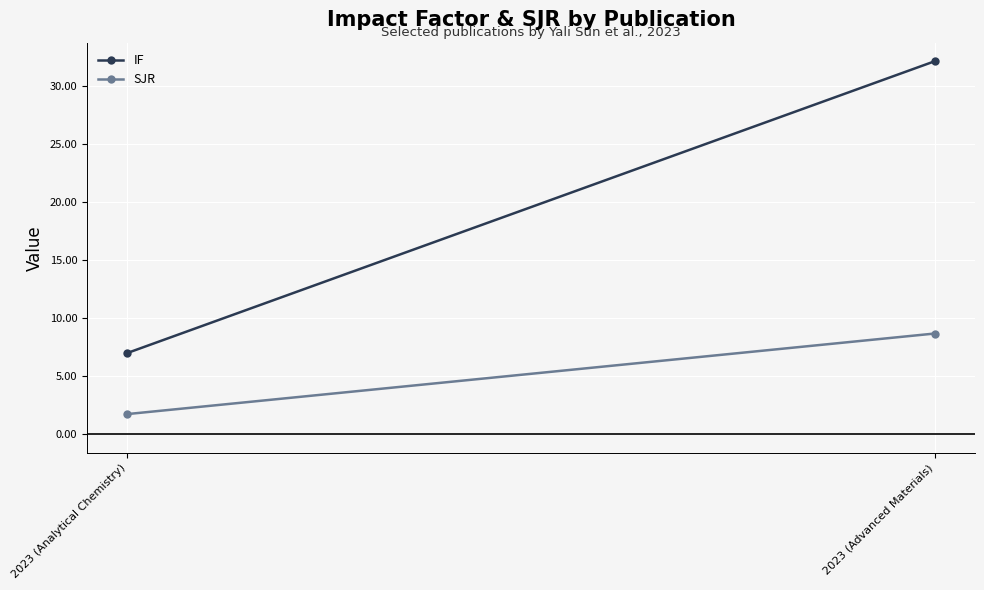

Which has a higher value, 2023 (Advanced Materials) or 2023 (Analytical Chemistry)?

2023 (Advanced Materials)